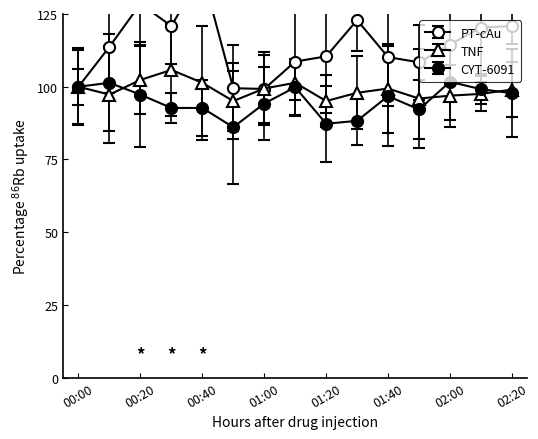

What is the value of the   8.815 point at the 5th from the left?

92.7